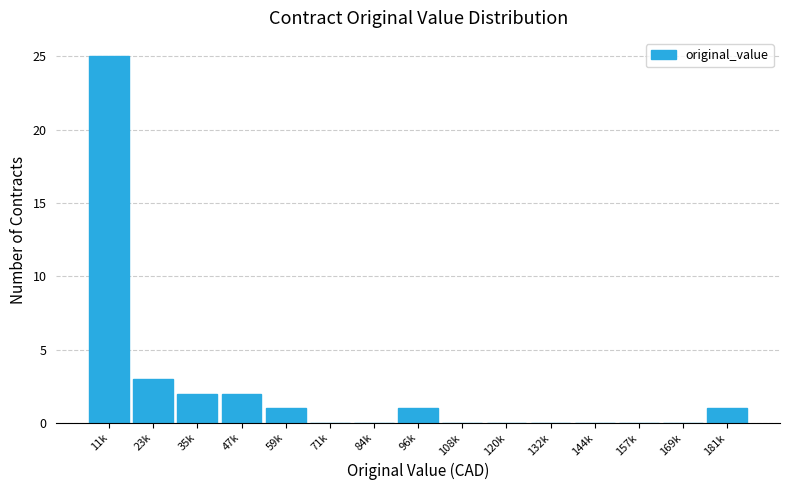

Reading left to right, list all the values displayed in this chart.

11k=25	23k=3	35k=2	47k=2	59k=1	71k=0	84k=0	96k=1	108k=0	120k=0	132k=0	144k=0	157k=0	169k=0	181k=1